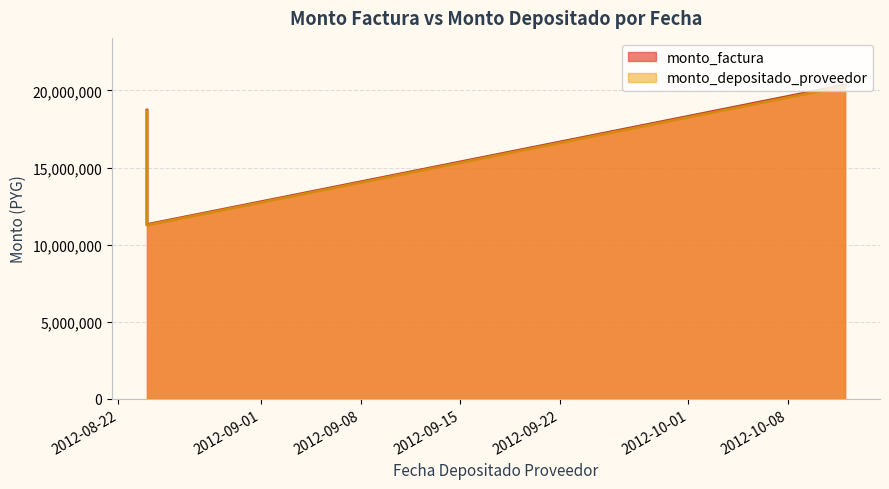

What is the average value of the monto_depositado_proveedor series?

16740372